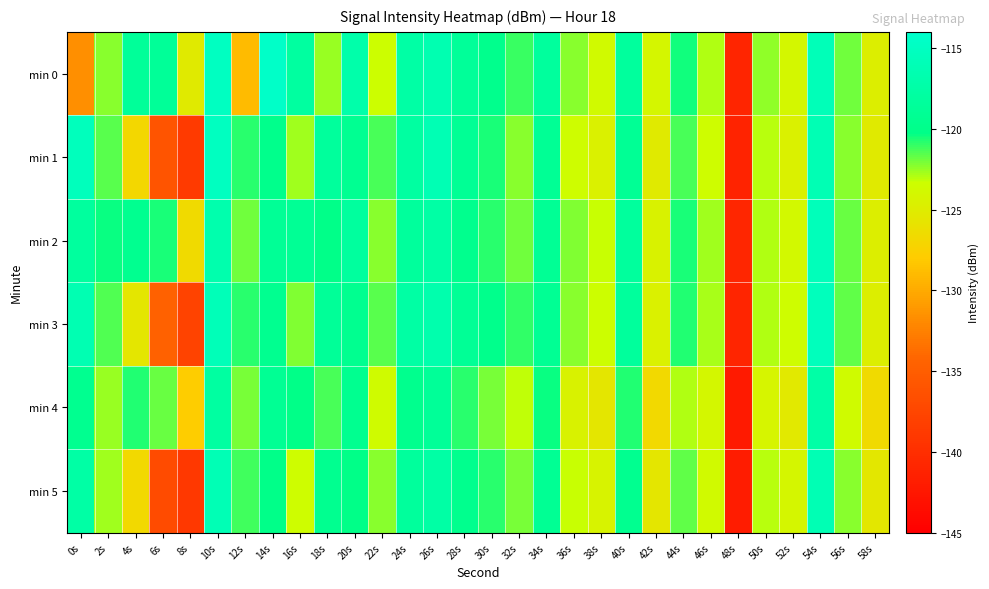

Which series has the largest range (max minus min)?

min 0